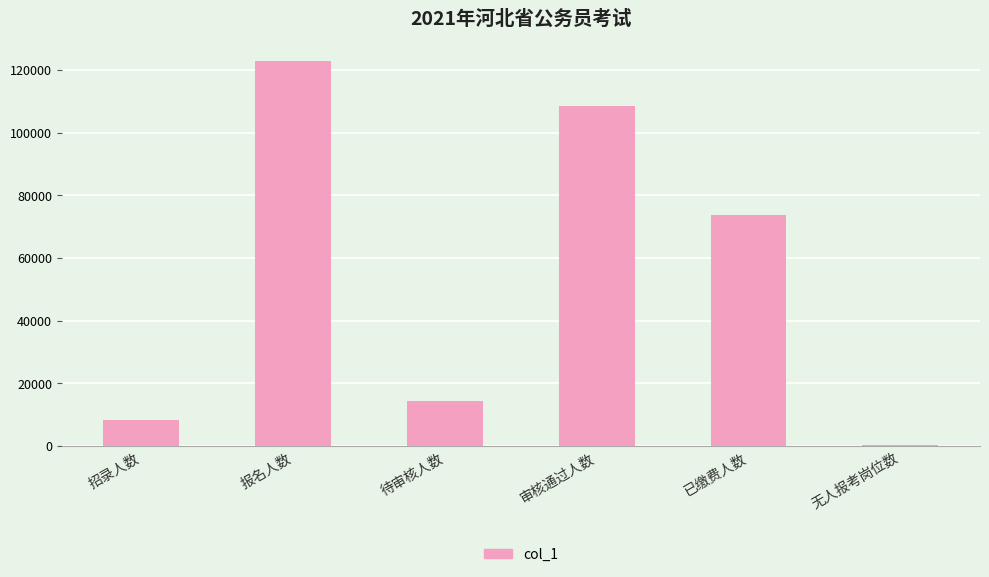

Is it true that the value at 审核通过人数 is 182287?

False